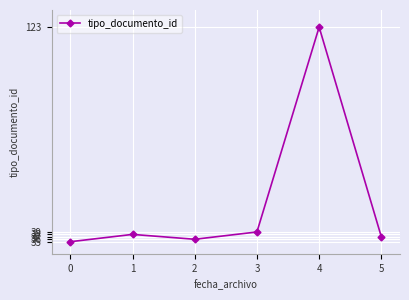

Rank the categories by value from highest to lowest.

4, 3, 1, 5, 2, 0